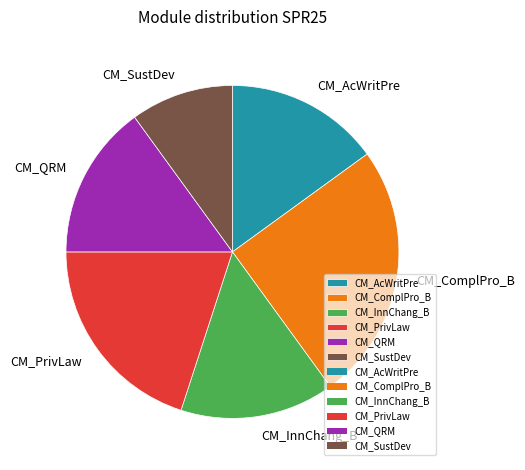

Between CM_InnChang_B and CM_SustDev, which is larger?

CM_InnChang_B